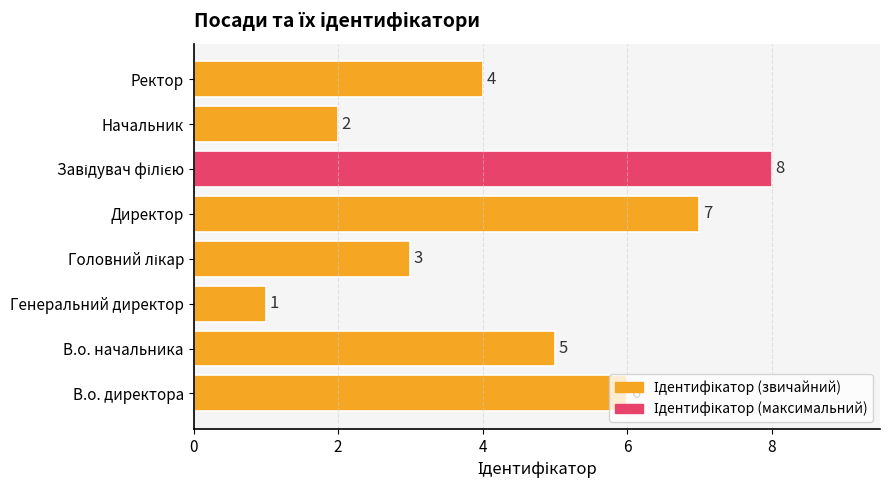

What is the difference between the maximum and minimum values?

7